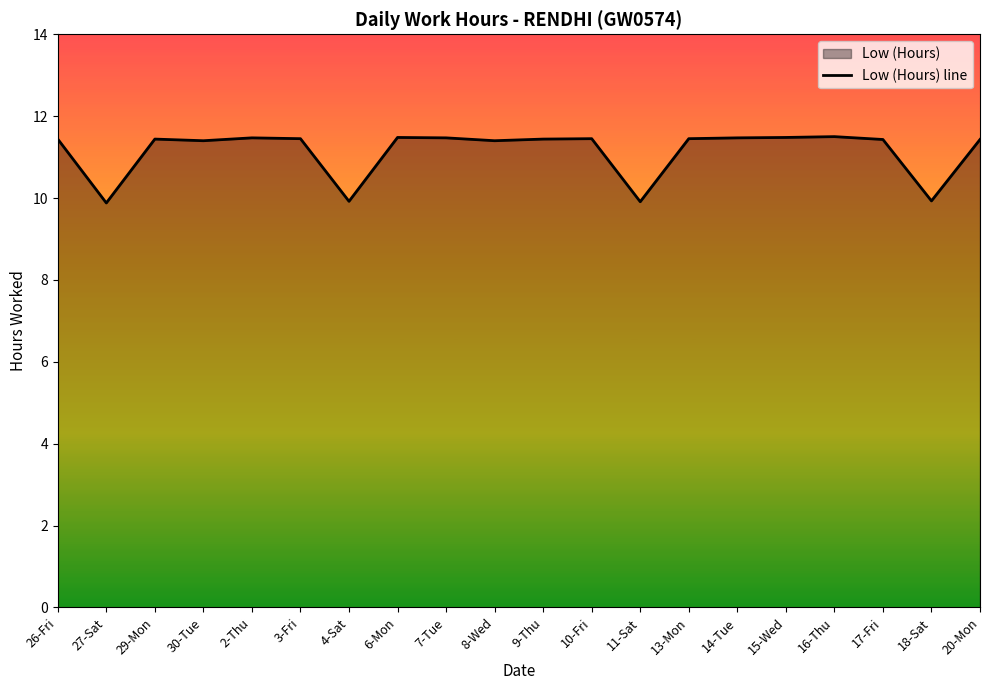

Rank the categories by value from lowest to highest.

27-Sat, 11-Sat, 4-Sat, 18-Sat, 30-Tue, 8-Wed, 17-Fri, 20-Mon, 26-Fri, 29-Mon, 9-Thu, 3-Fri, 10-Fri, 13-Mon, 2-Thu, 7-Tue, 14-Tue, 6-Mon, 15-Wed, 16-Thu